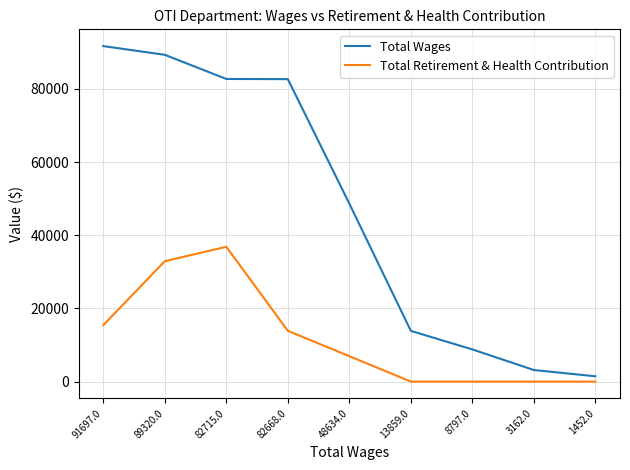

Where is Total Wages nearest to the value 46574?

48634.0